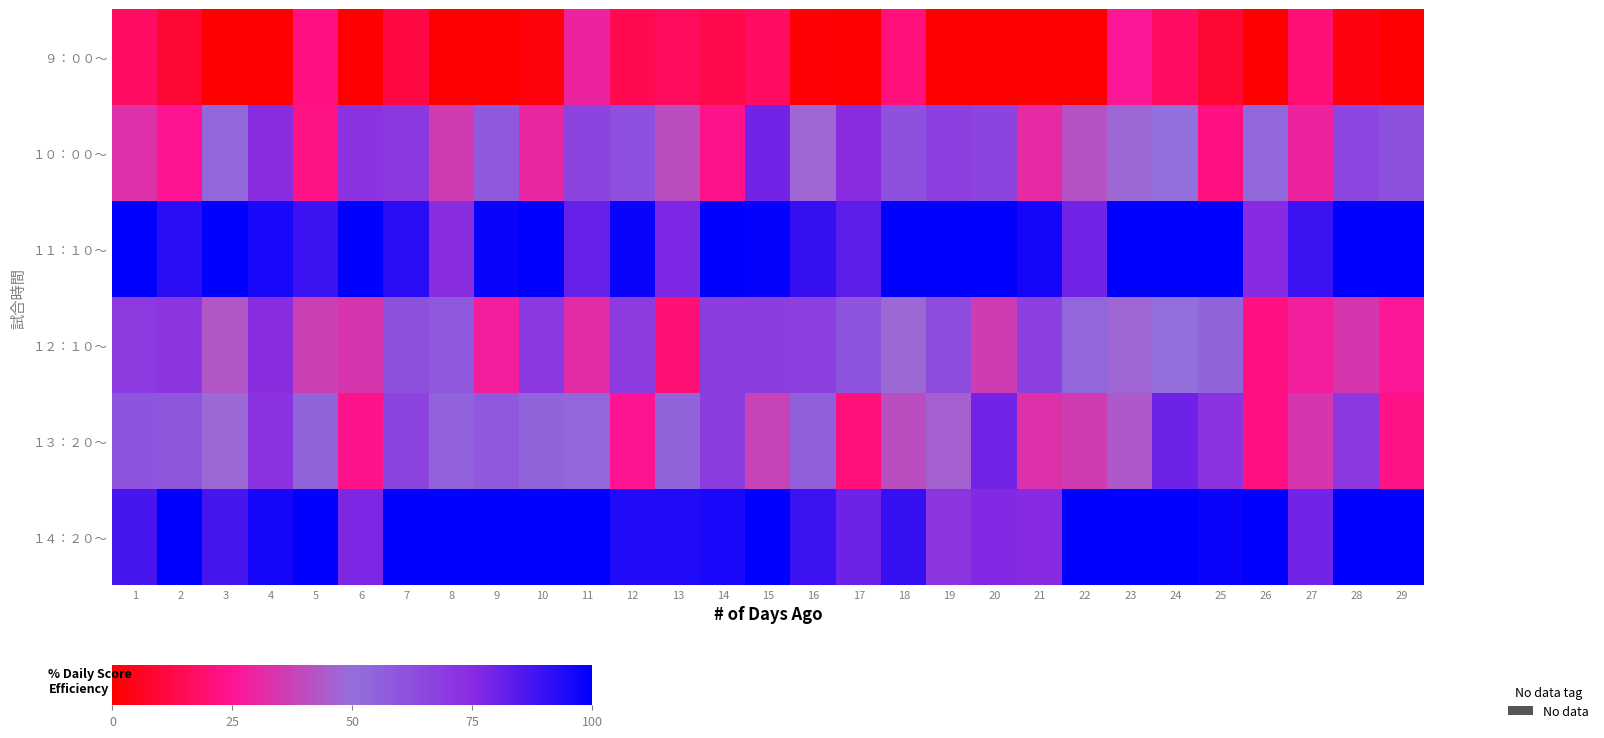

Which series has the largest total across all categories?

１１：１０～